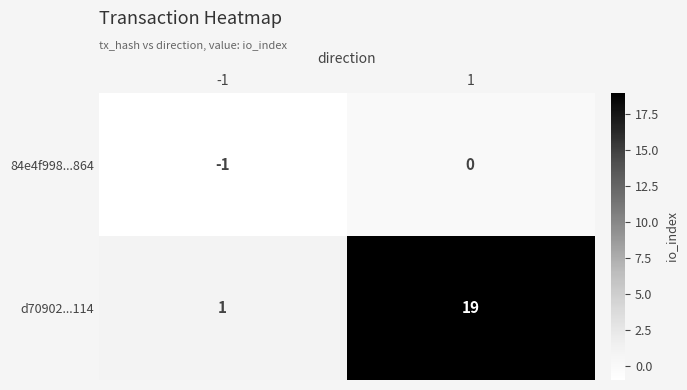

Which series changed the most between -1 and 1?

d70902...114